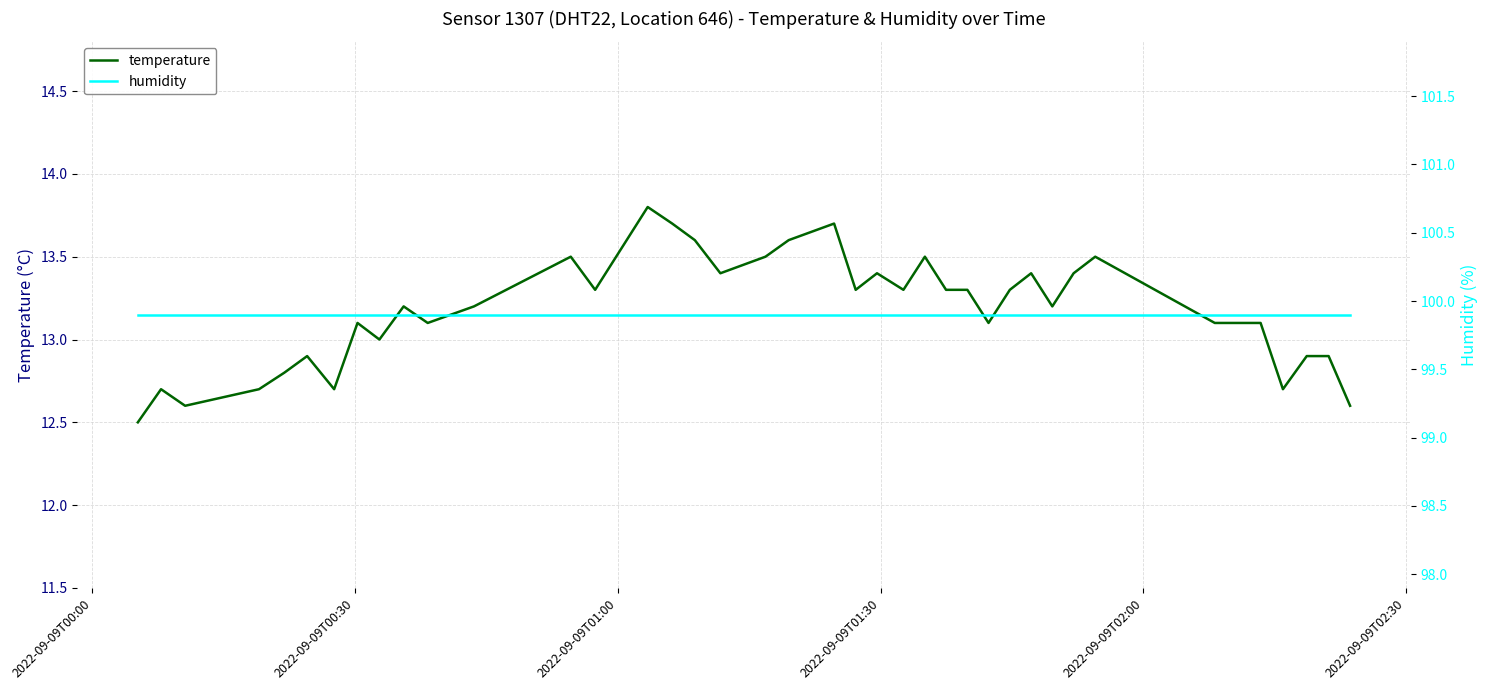

Does the chart have visible grid lines?

Yes